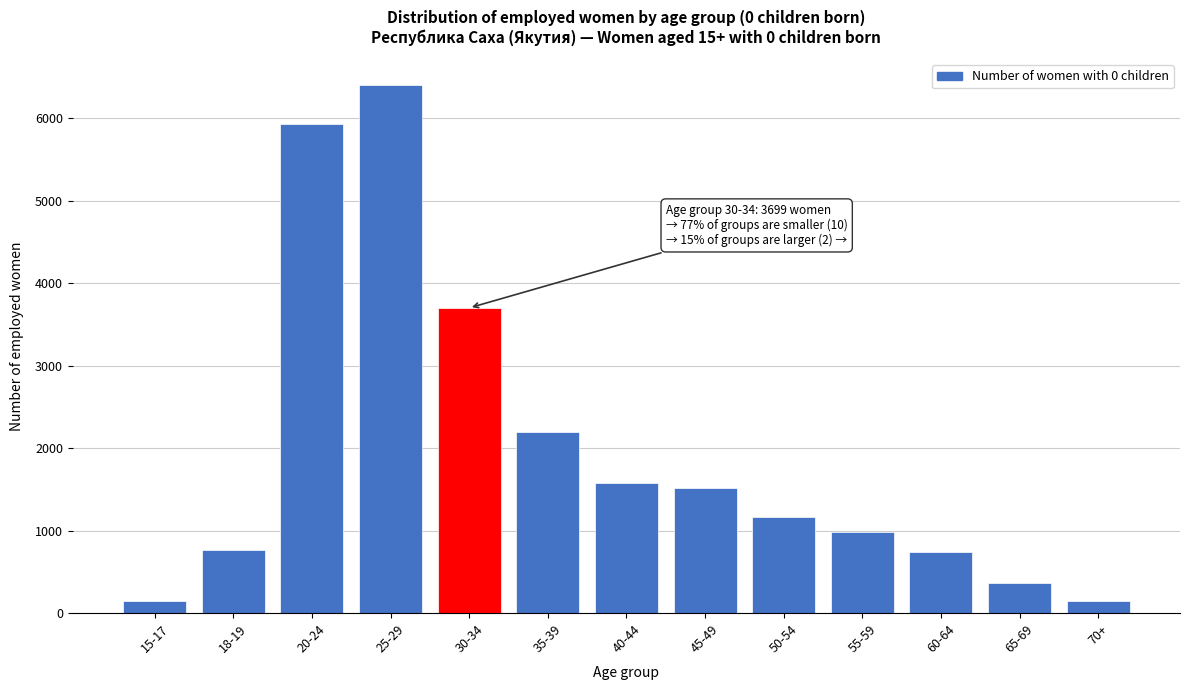

What is the label of the 10th bar from the left?

55-59